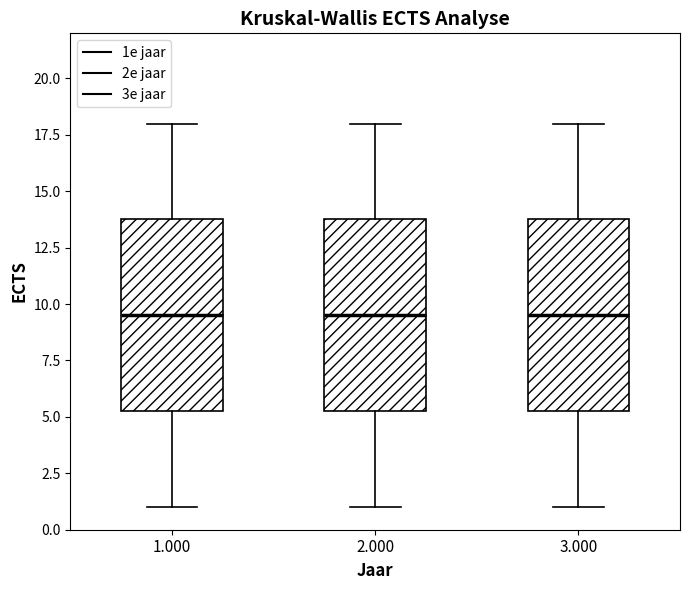

Where does the median line of the box at x = 1.000 sit on the y-axis? The values are not printed on the chart, so give them approximately, as read against the axis.

9.5